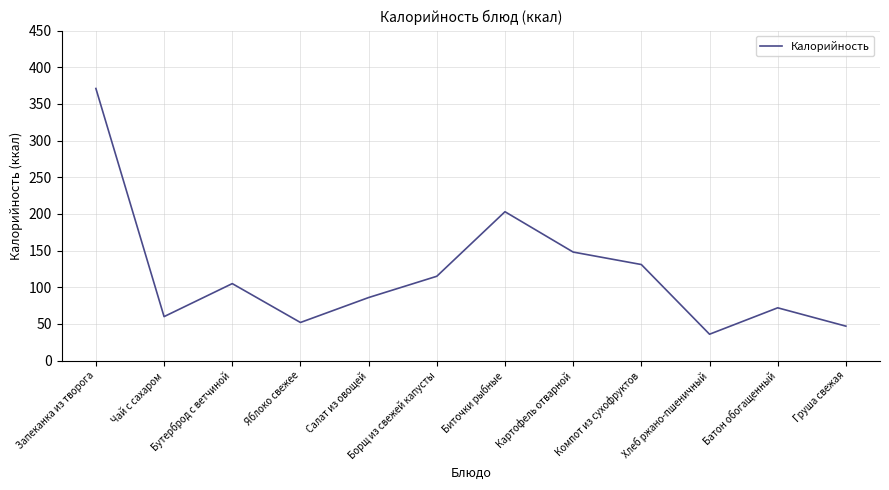

Which category has the highest value across all series?

Запеканка из творога